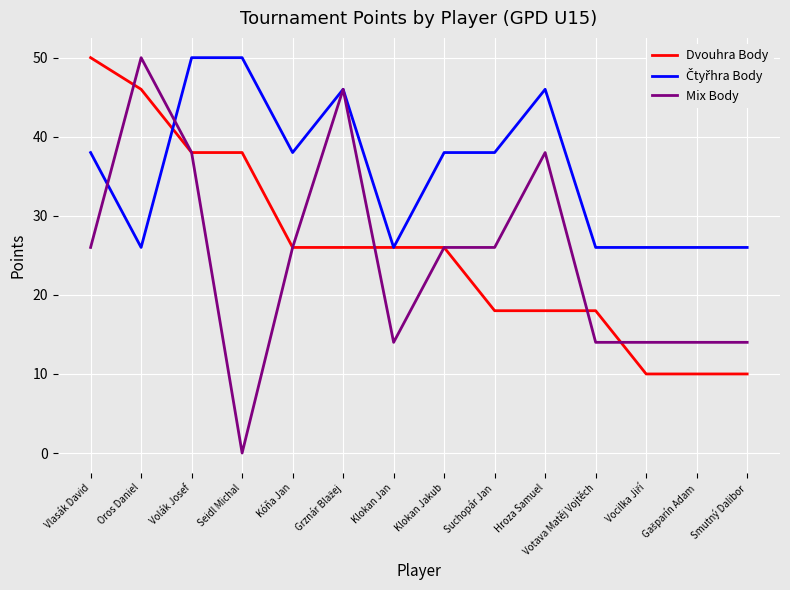

Which series has the widest spread of values?

Mix Body